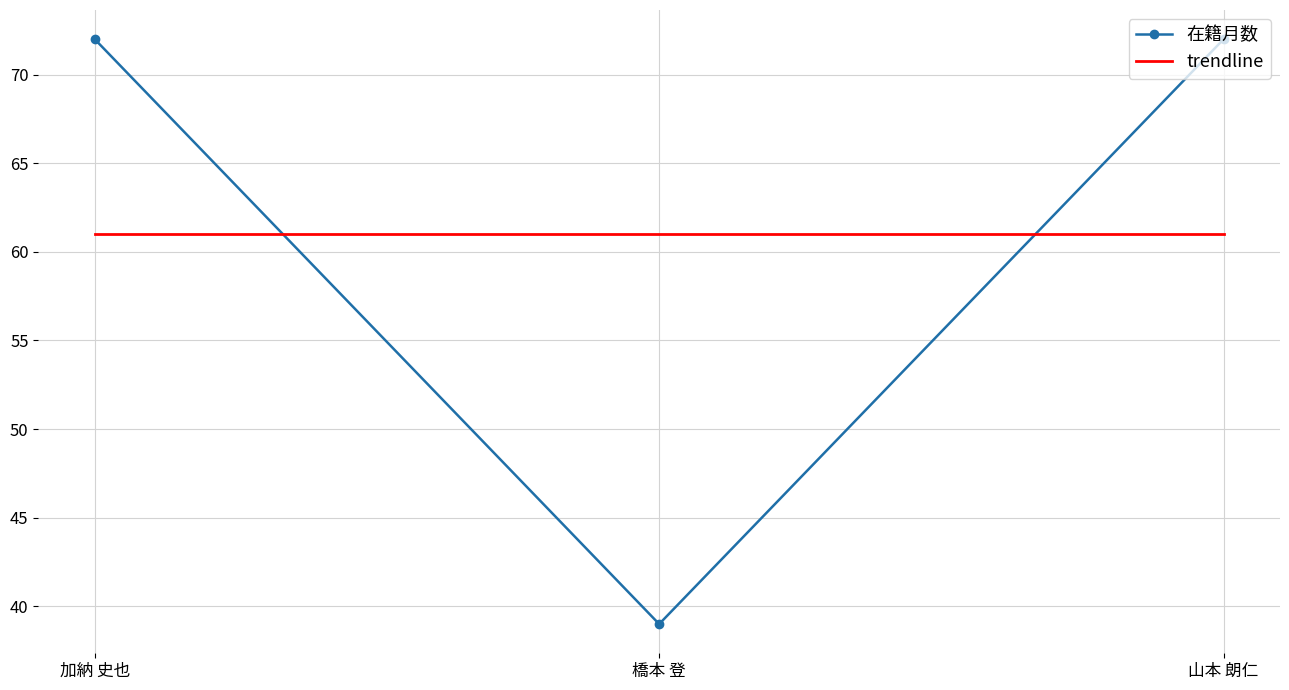

Is the value of 在籍月数 at 山本 朗仁 greater than the value of trendline at 橋本 登?

Yes